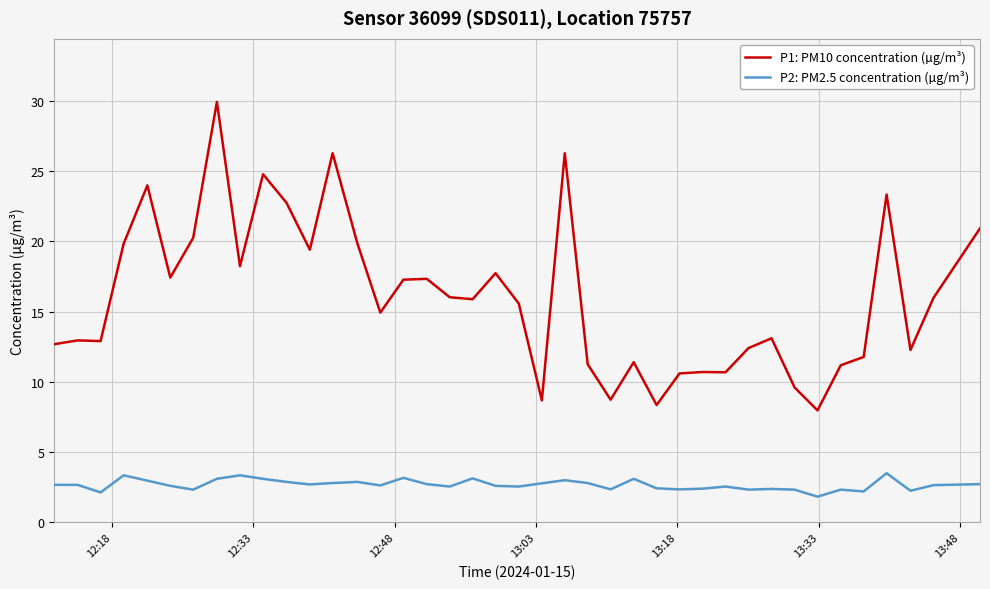

Is this an area chart (filled region under the line)?

No